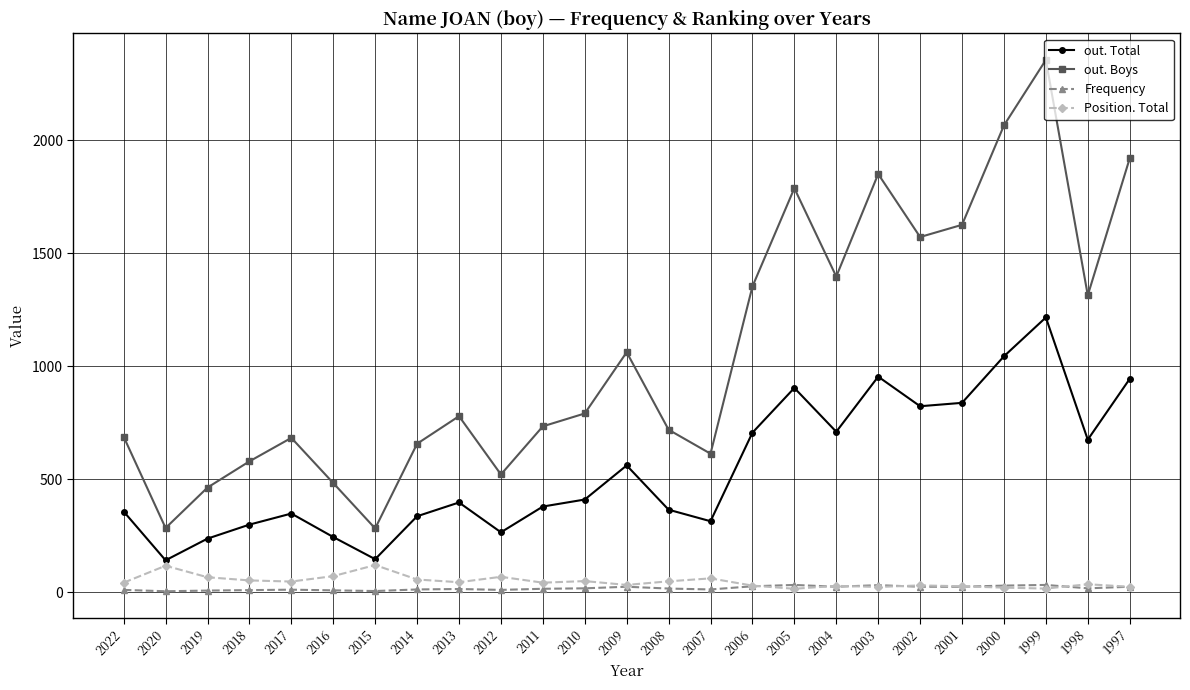

At which label does Frequency first exceed 16?

2010